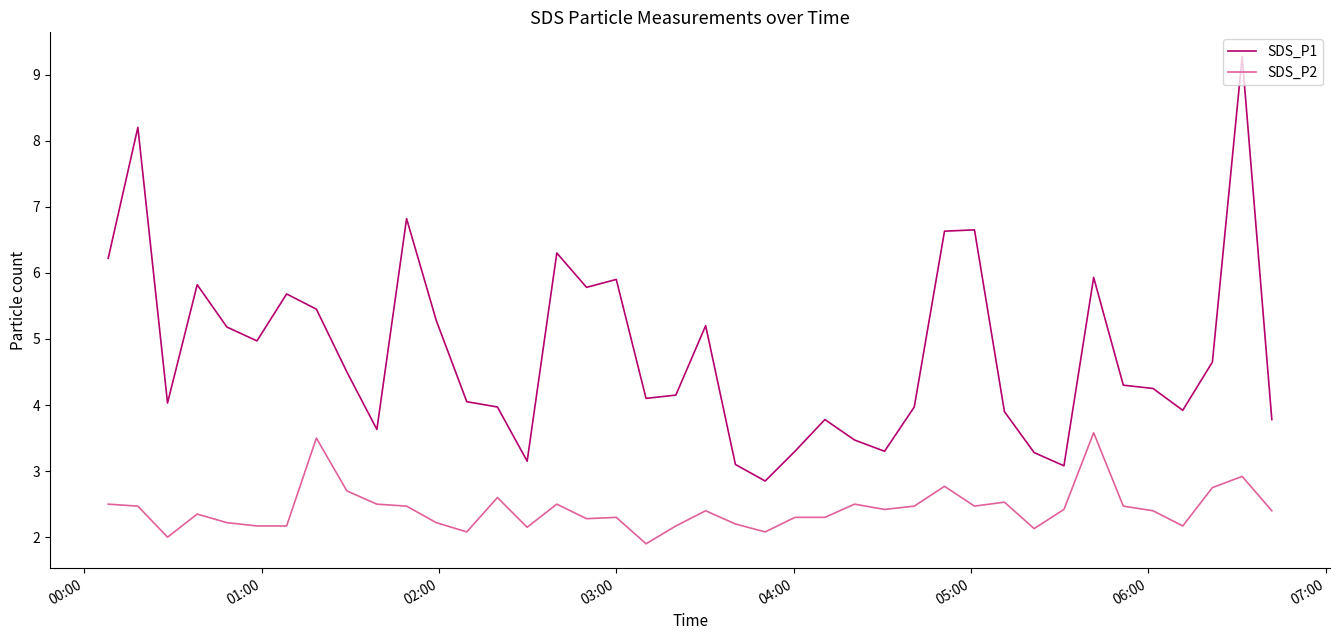

Which series has the largest range (max minus min)?

SDS_P1